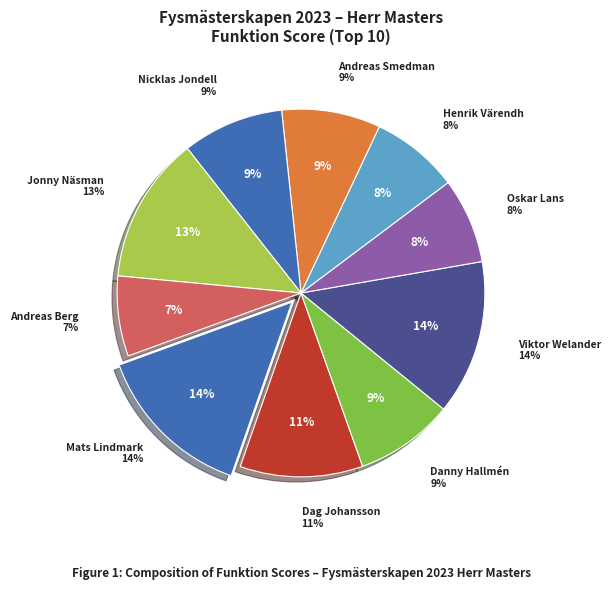

To the nearest percent, what is the average slice percentage?

10%